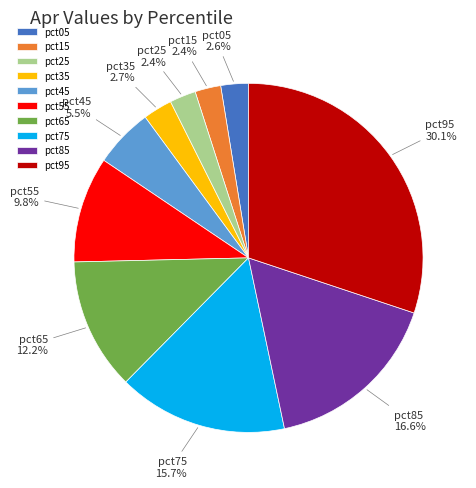

Which has a higher value, pct55 or pct35?

pct55